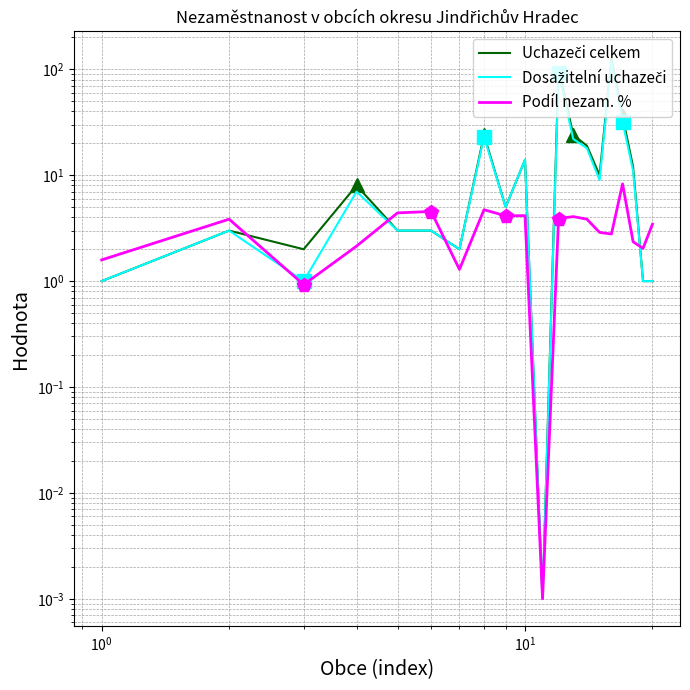

What is the difference between the maximum and minimum values in the Dosažitelní uchazeči series?

121.0